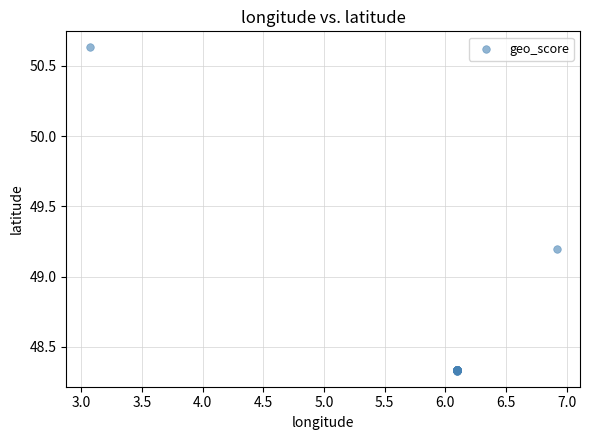

What Y value in the scatter plot is closest to 49?

49.2